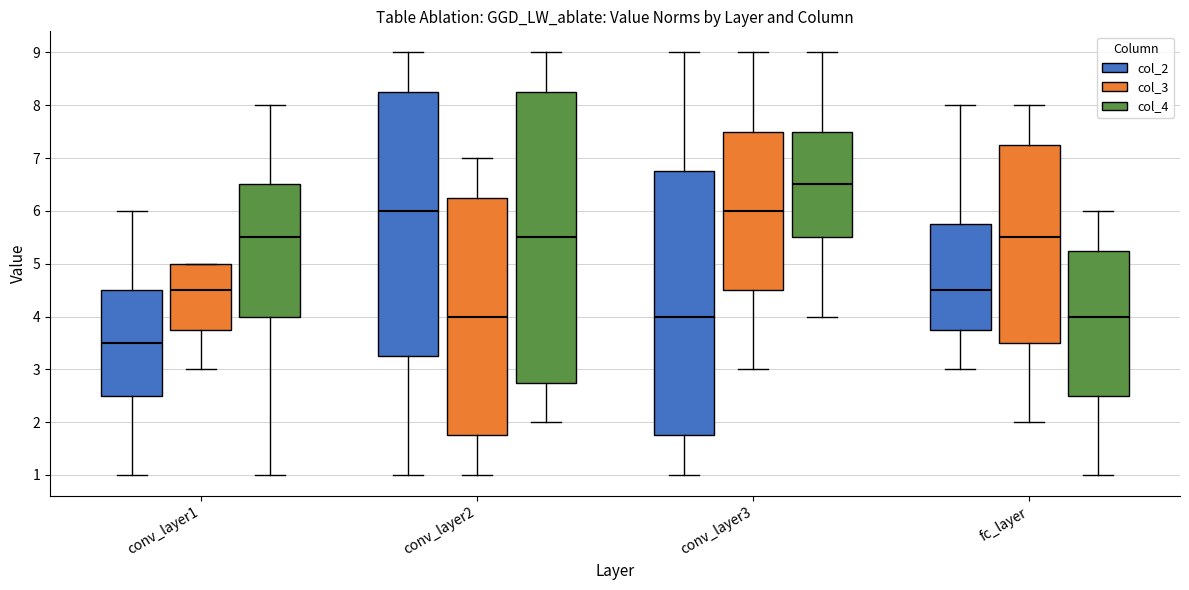

Where is the lower edge of the box for conv_layer2 (col_4) on the y-axis? The values are not printed on the chart, so give them approximately, as read against the axis.

2.8